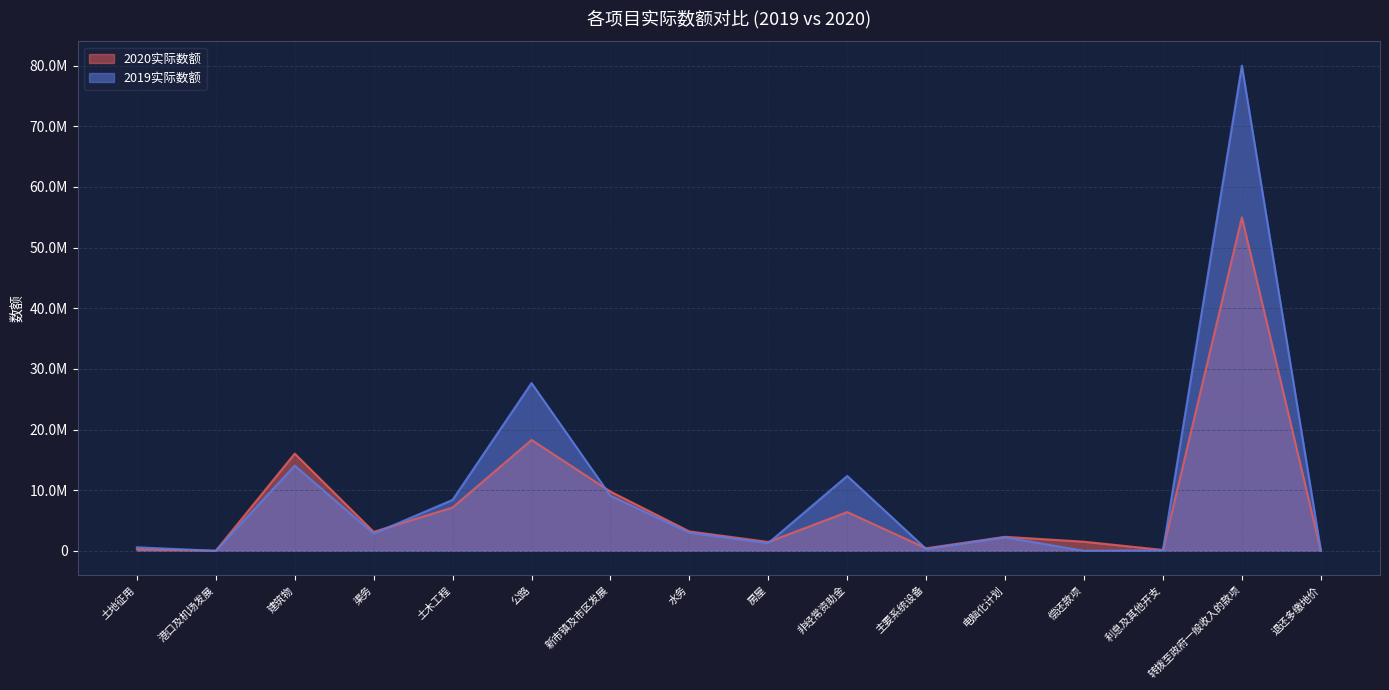

How many interior local valleys does the 2020实际数额 series have?

5